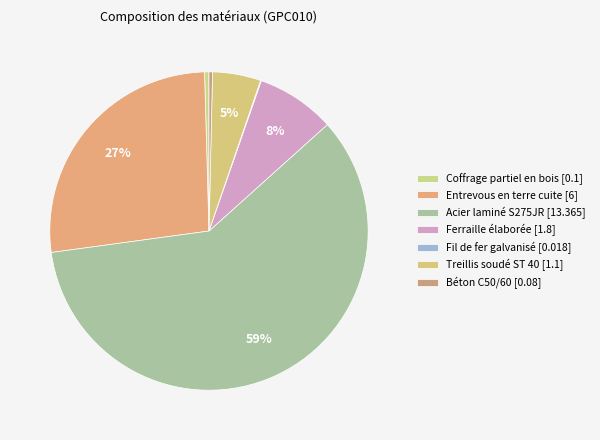

To the nearest percent, what is the average slice percentage?

14%